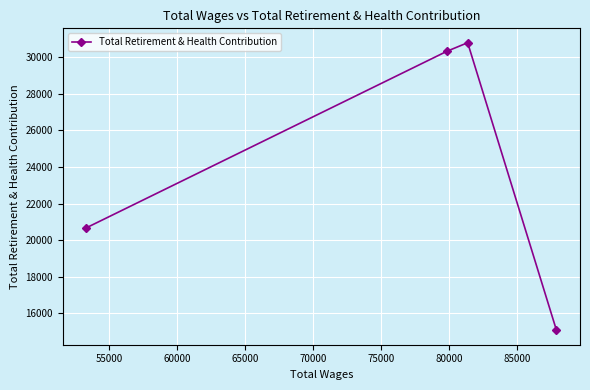

Is this an area chart (filled region under the line)?

No